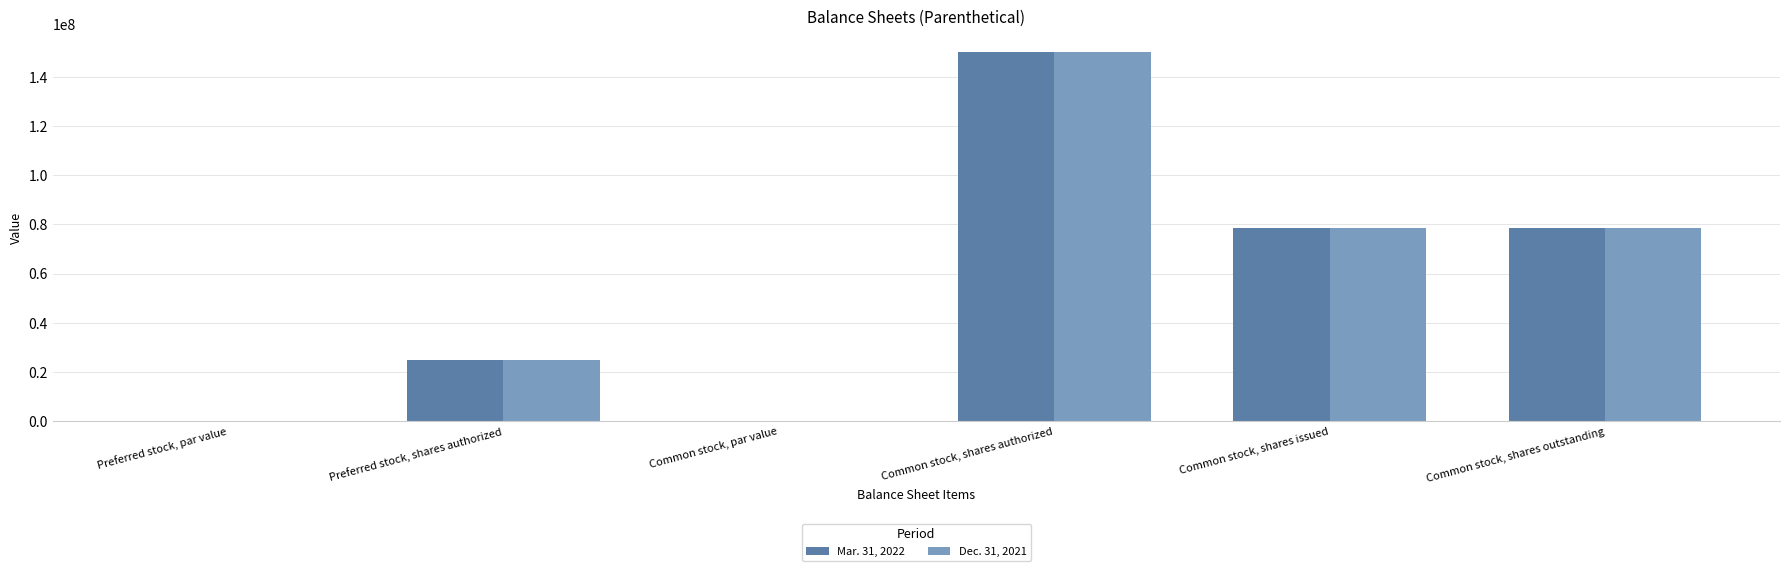

Which category has the highest value across all series?

Common stock, shares authorized